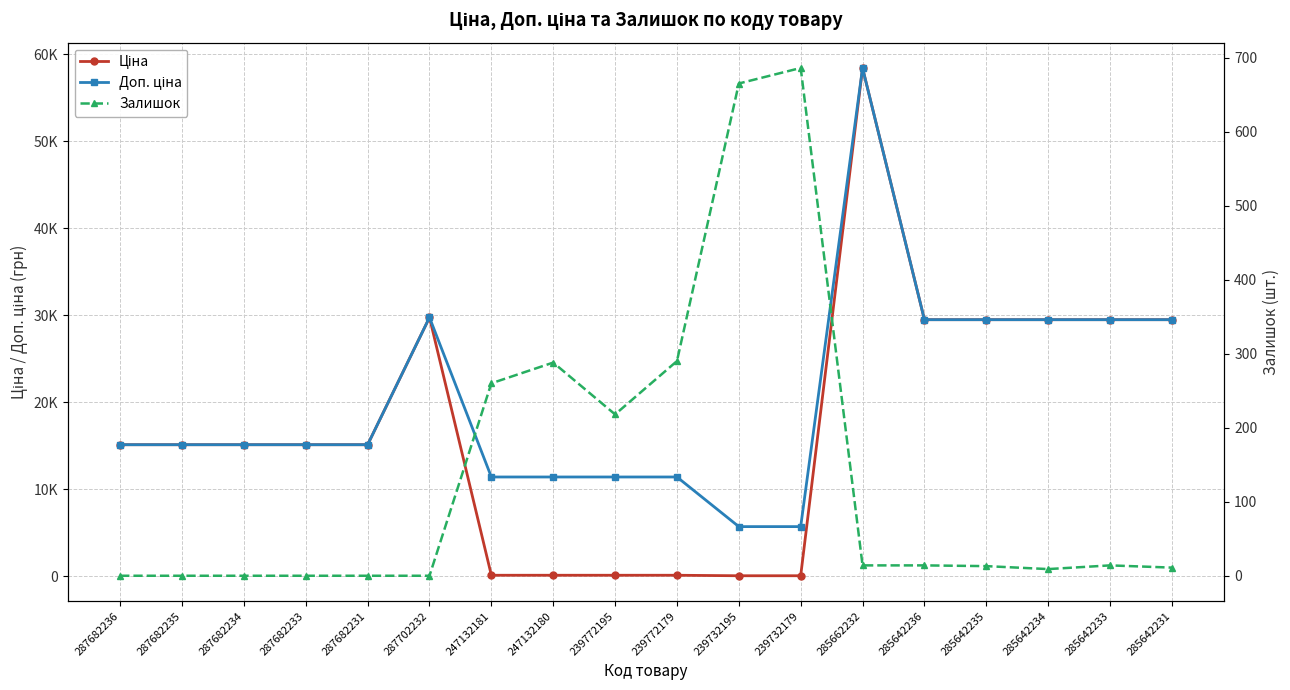

In Залишок, how many points are higher than both neighbors (excluding endpoints)?

3